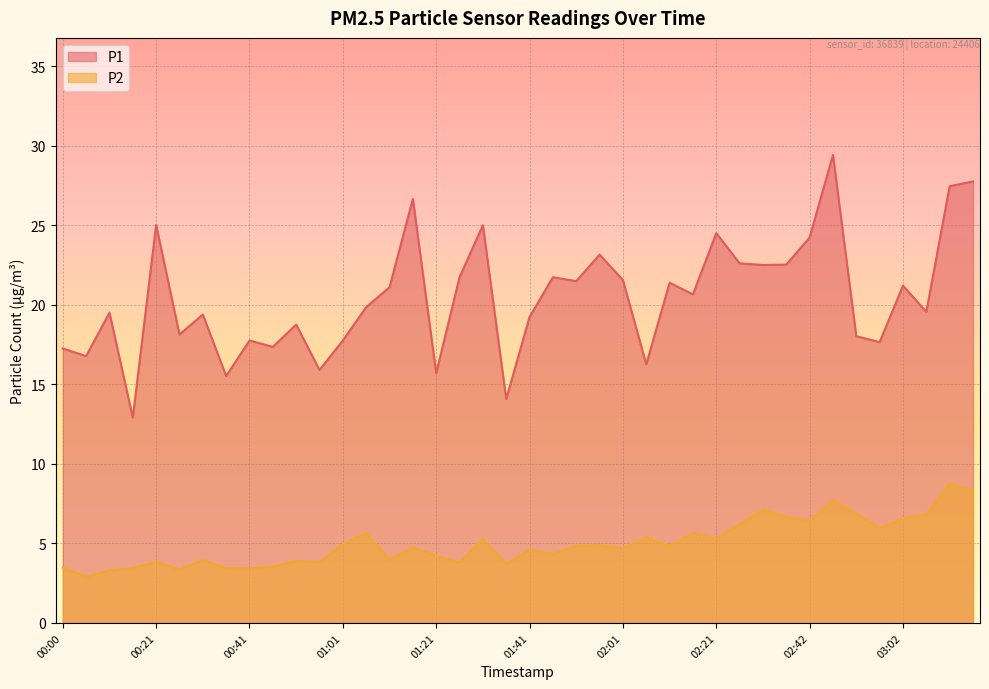

What are all the series names shown in the legend?

P1, P2